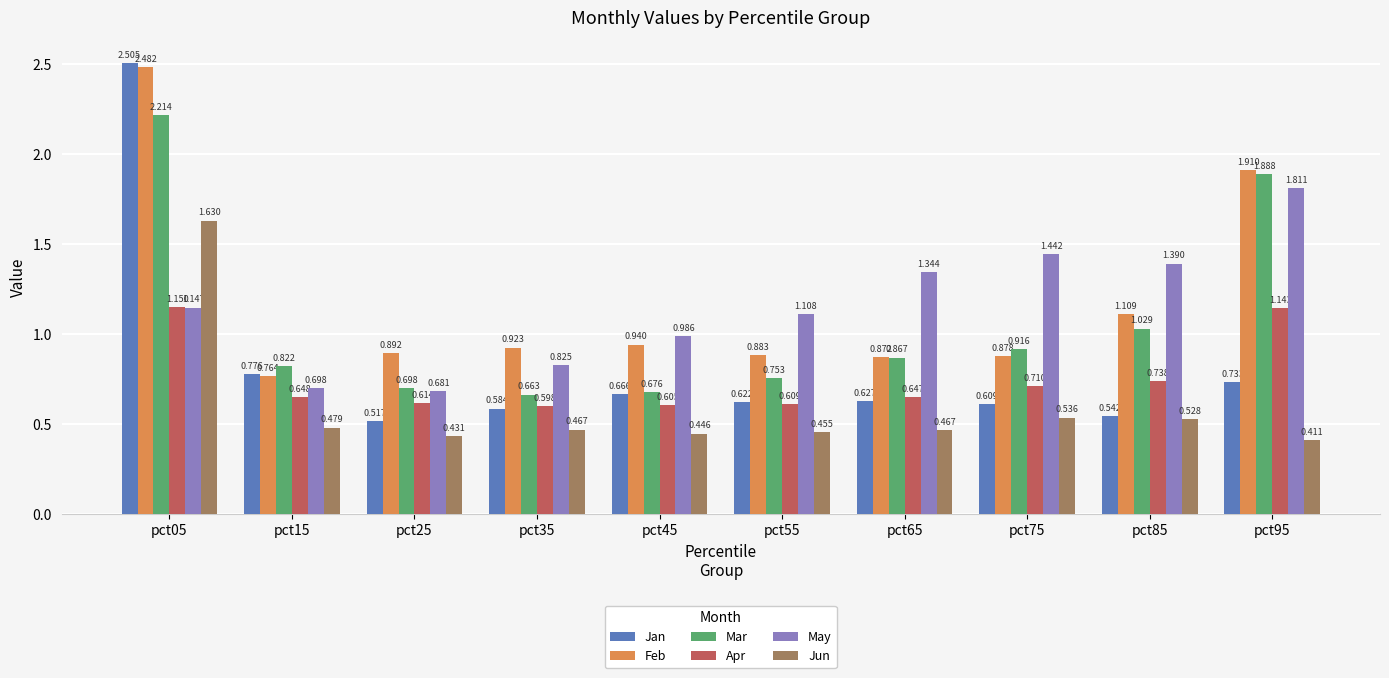

How many bars are there in total?

60